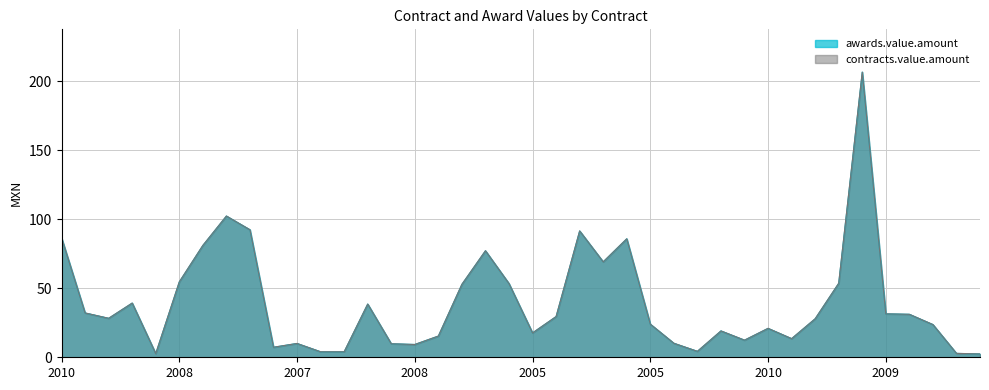

True or false: awards.value.amount has a value of 56.9 at 2005.

False